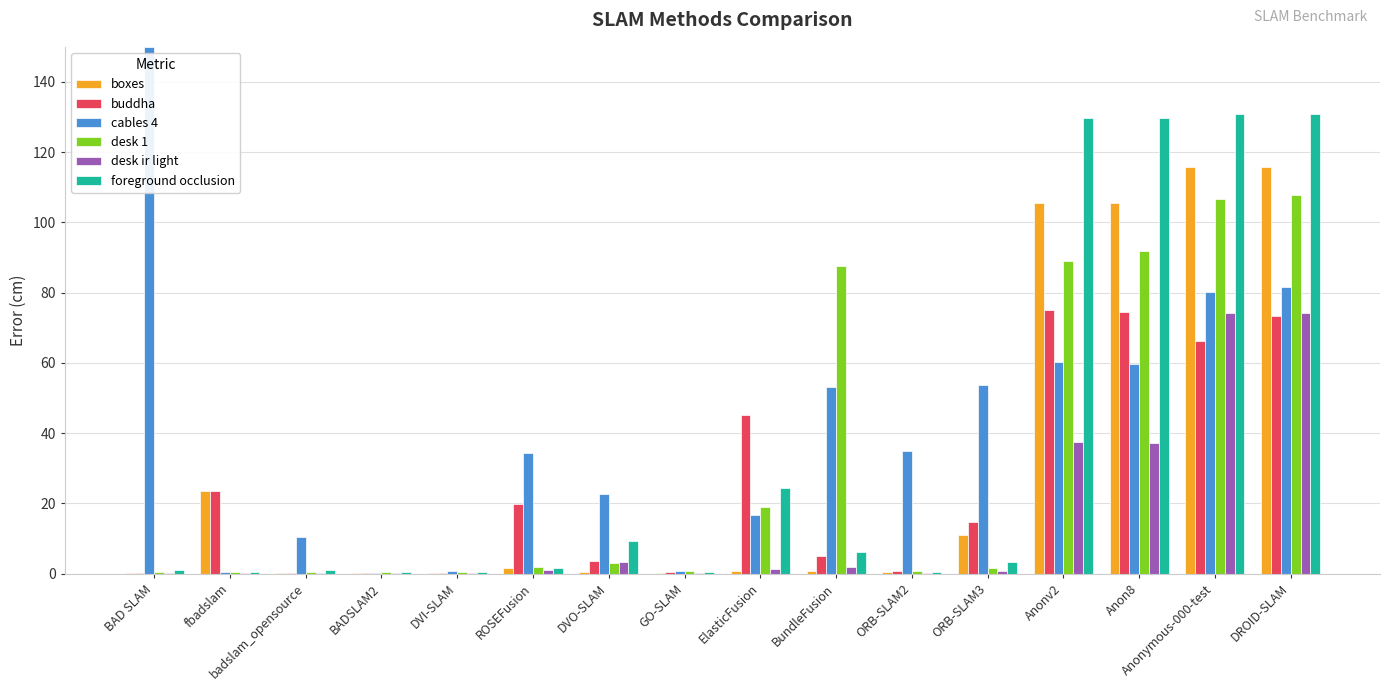

Is the value of cables 4 at Anon8 greater than the value of foreground occlusion at DVO-SLAM?

Yes